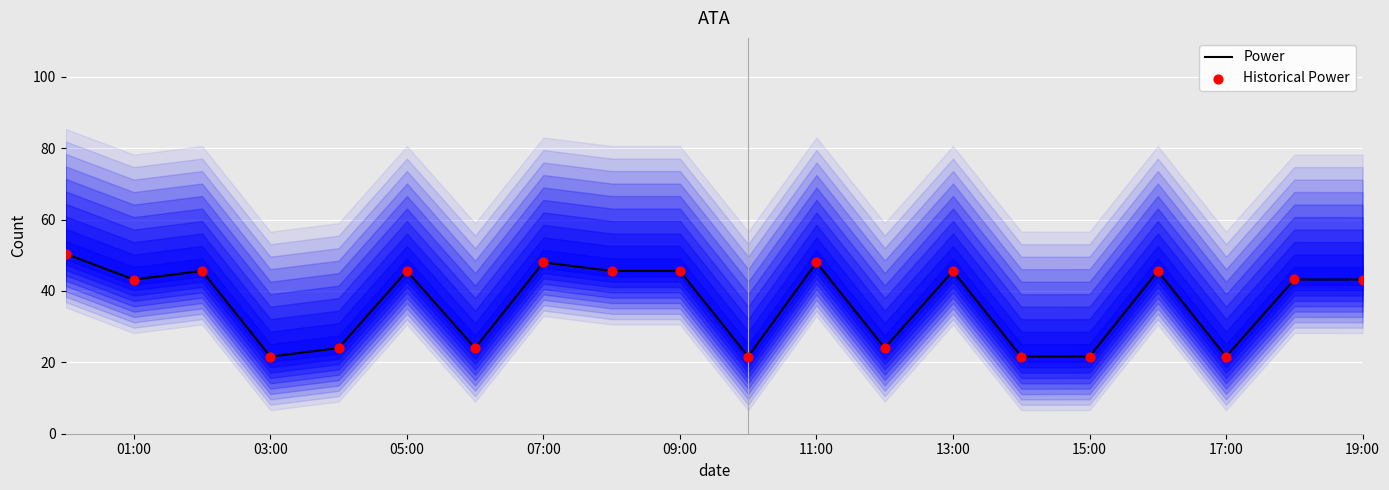

Which series has the widest spread of Y values?

Power